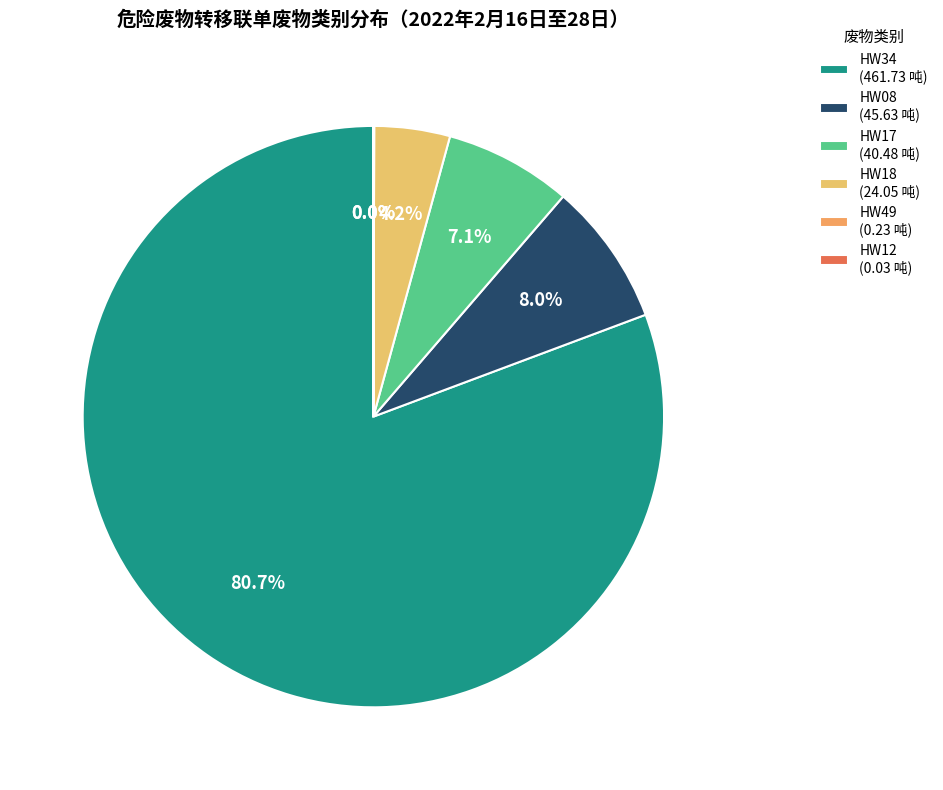

What is the largest slice in the pie chart?

HW34 (461.73 吨)